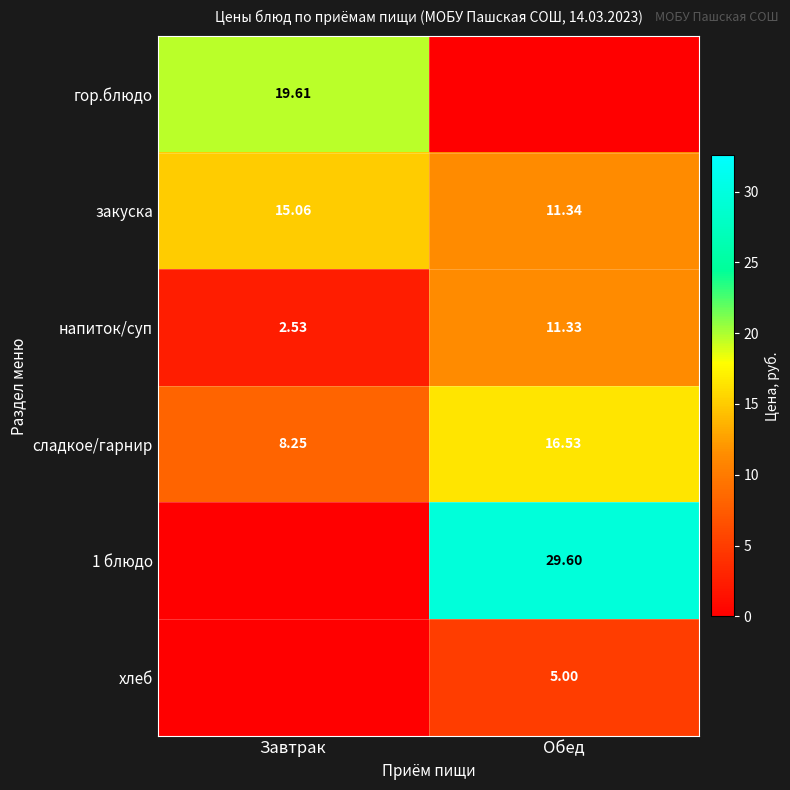

List the labels in order of сладкое/гарнир value, largest first.

Обед, Завтрак